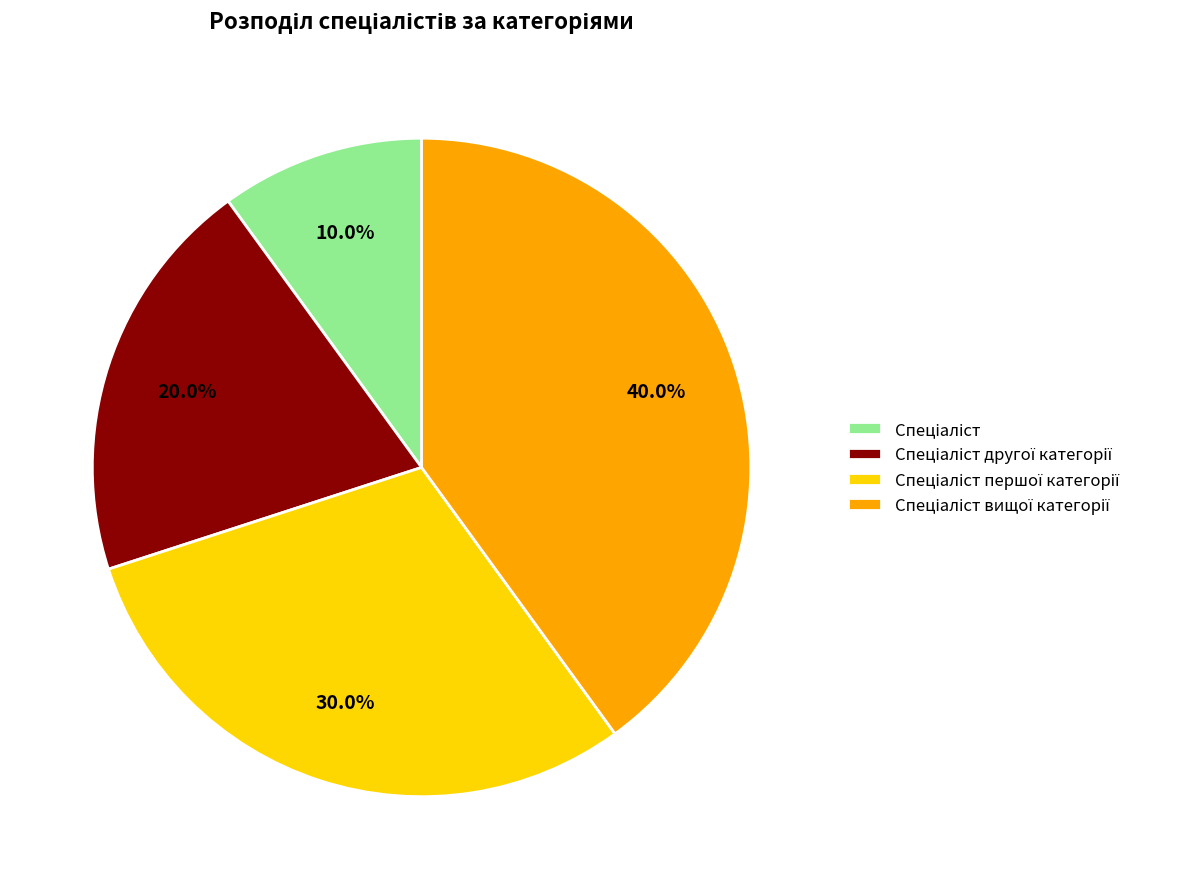

Is there any slice that represents more than half of the pie?

No